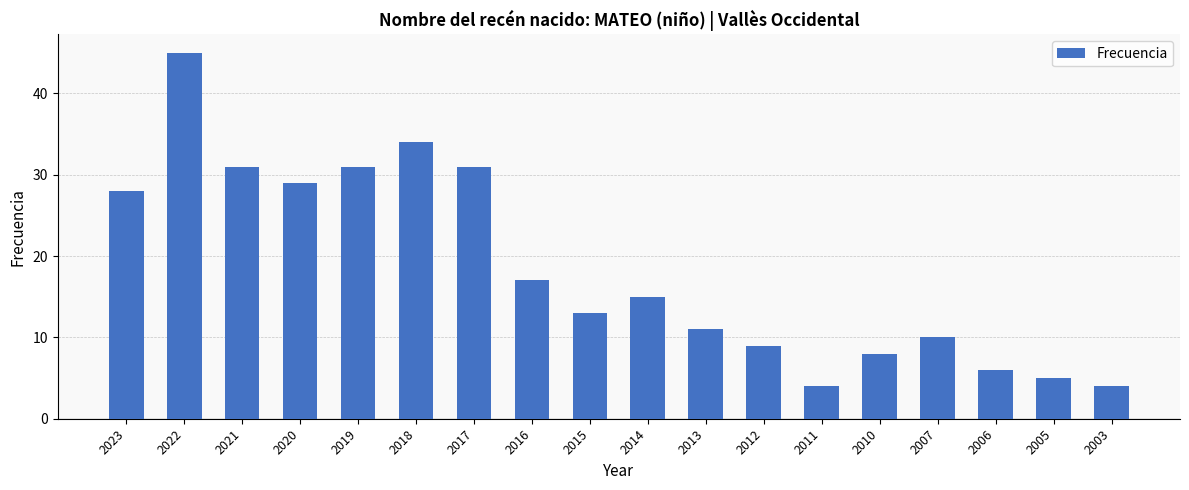

Which has a higher value, 2022 or 2005?

2022